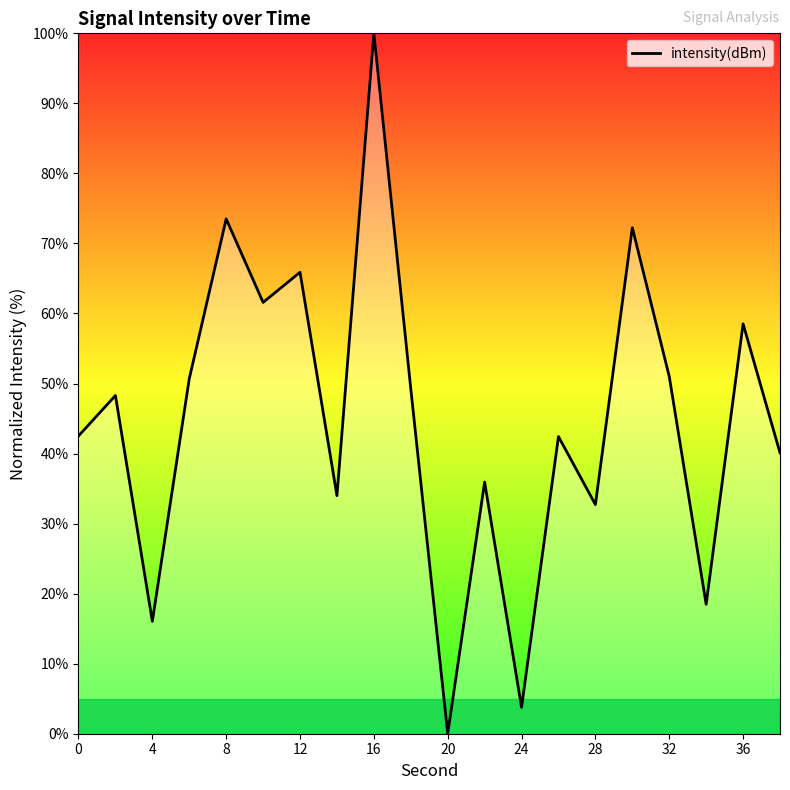

What is the difference between the maximum and minimum values?

100.0